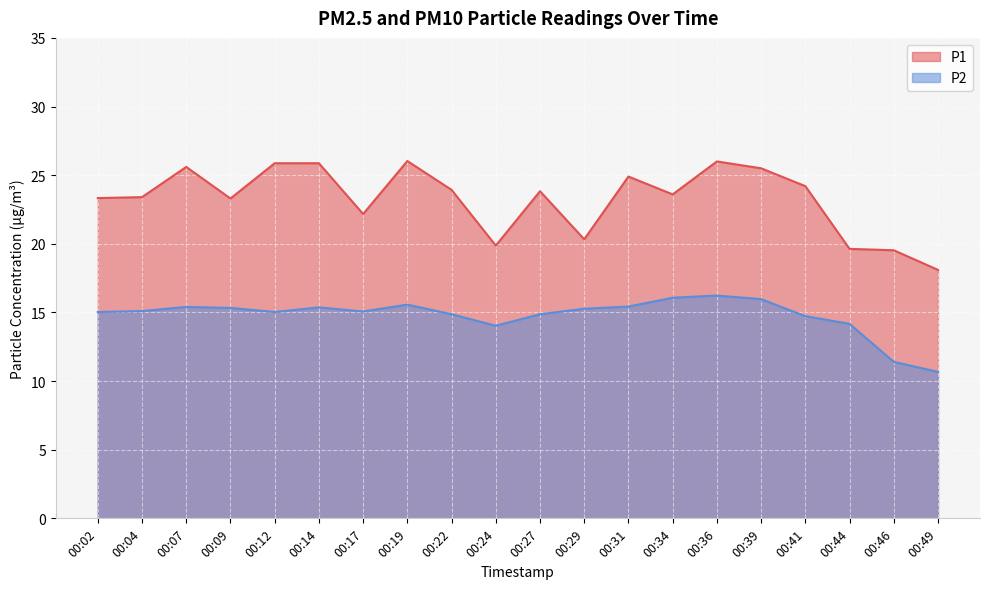

What is the value of the P2 point at the 12th from the left?

15.3